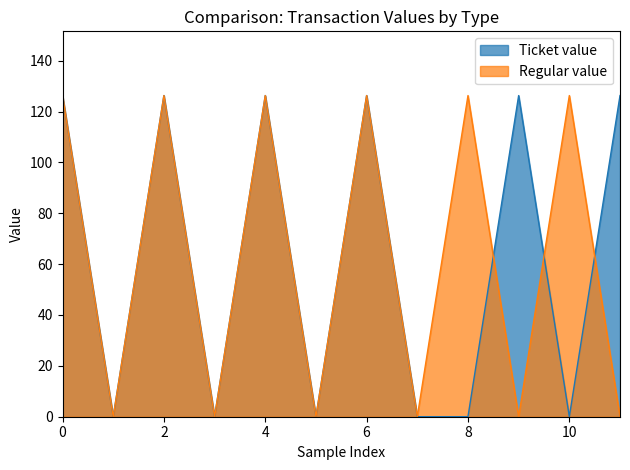

At which category does Regular value reach its first local valley?

1